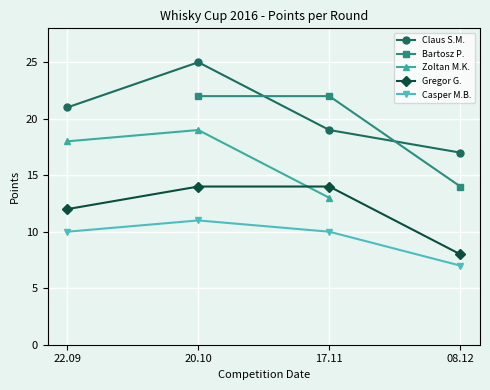

How many series are shown in this chart?

5